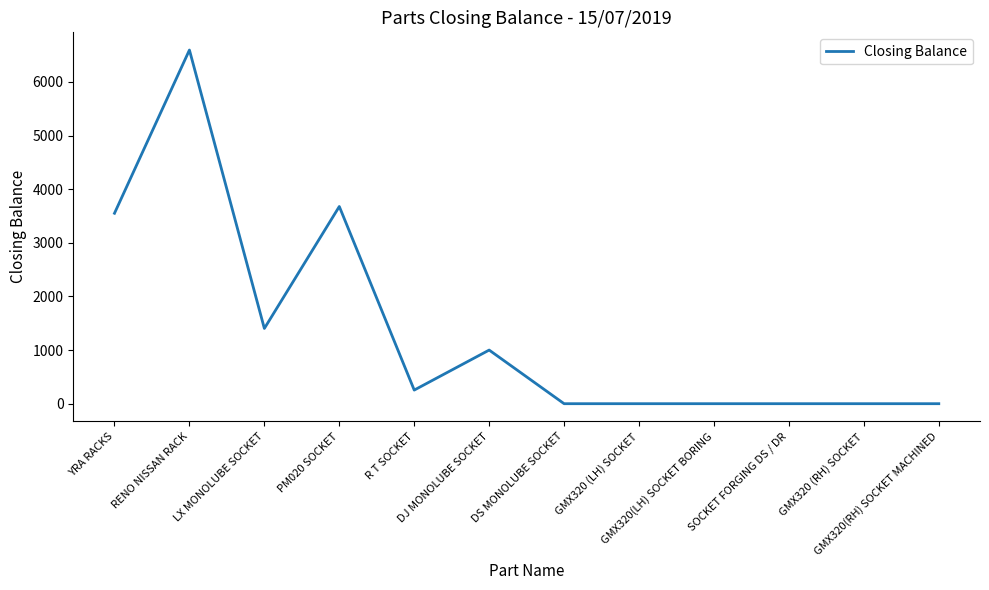

At which category does the chart reach its peak across all series?

RENO NISSAN RACK